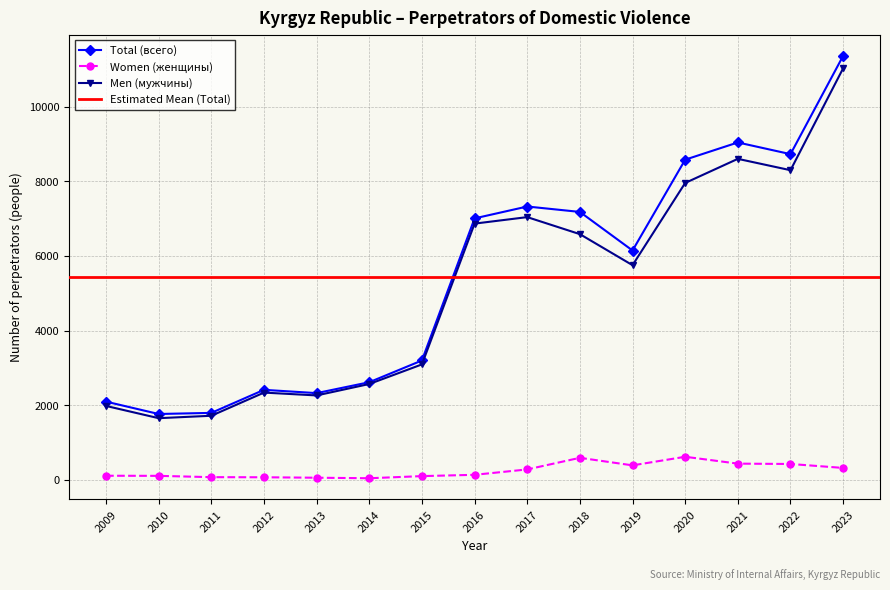

What is the spread (max minus min) of values at 2009?

1984